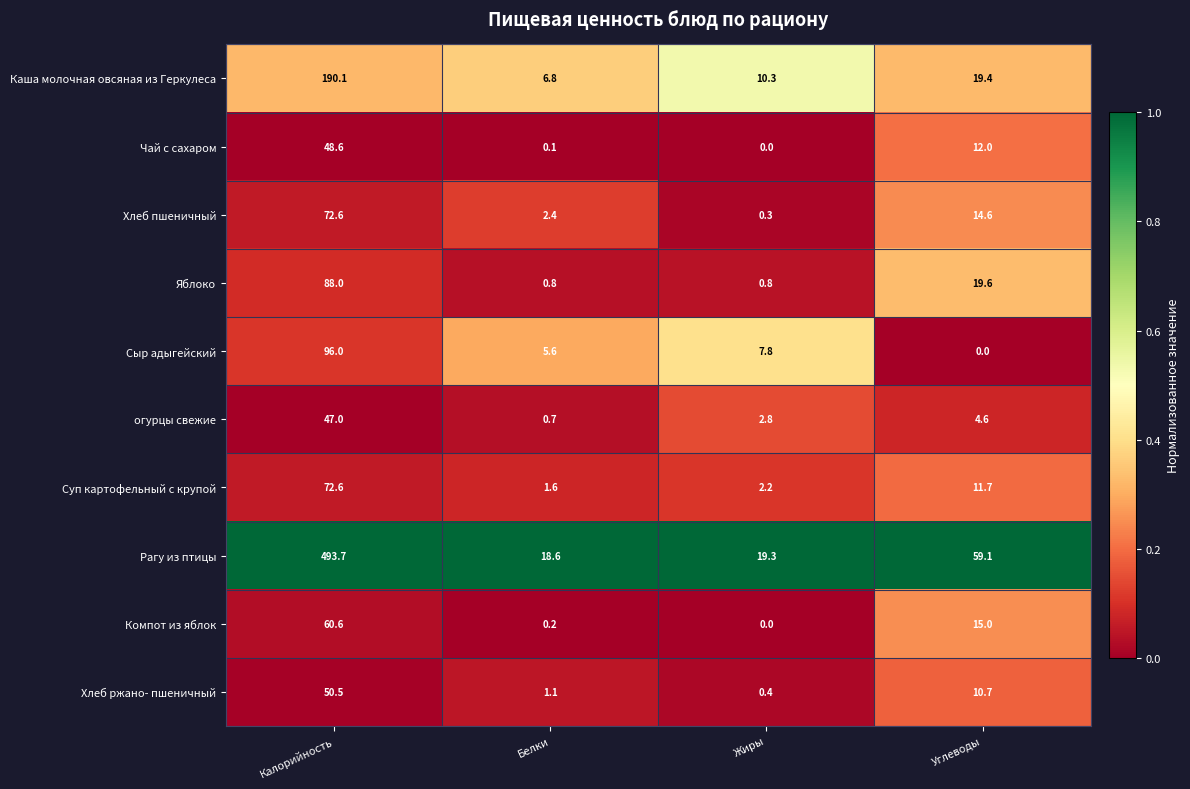

Is it true that Сыр адыгейский equals -56.1 at Углеводы?

False